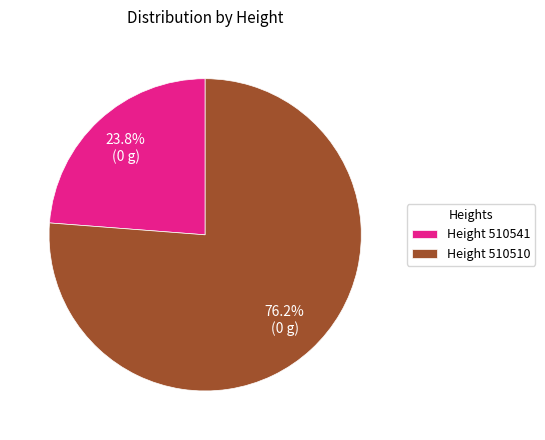

Combined, do Height 510541 and Height 510510 account for over 50%?

Yes